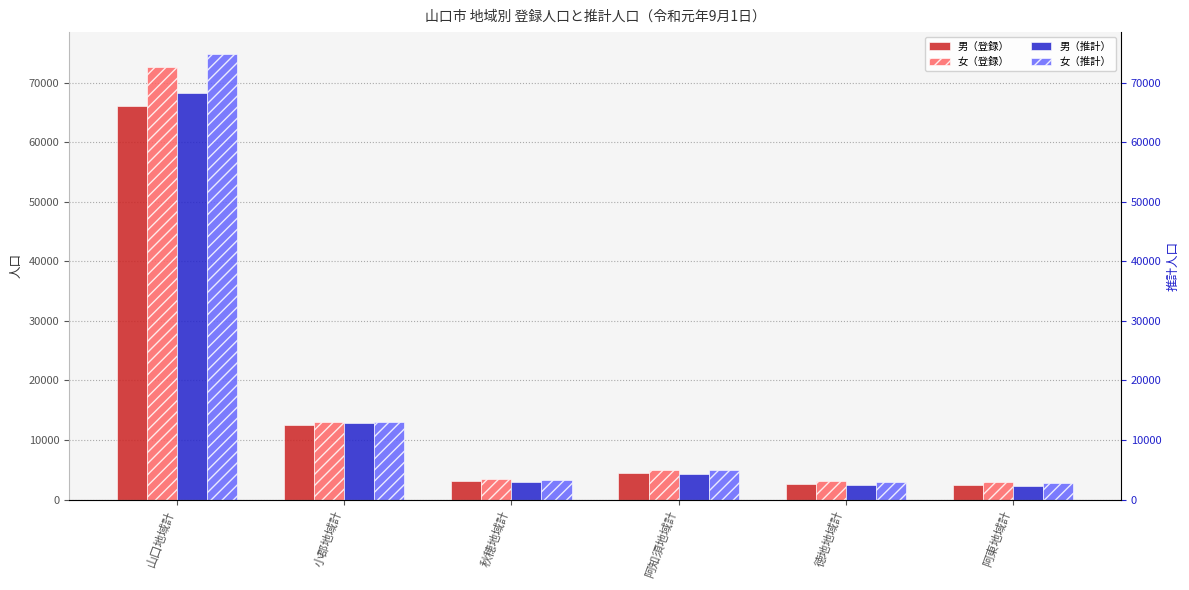

Reading left to right, what are all the values shown in this chart?

男（登録）: 山口地域計=66141	小郡地域計=12558	秋穂地域計=3080	阿知須地域計=4433	徳地地域計=2649	阿東地域計=2509
女（登録）: 山口地域計=72652	小郡地域計=13088	秋穂地域計=3487	阿知須地域計=4935	徳地地域計=3070	阿東地域計=2974
男（推計）: 山口地域計=68256	小郡地域計=12876	秋穂地域計=2911	阿知須地域計=4336	徳地地域計=2468	阿東地域計=2277
女（推計）: 山口地域計=74754	小郡地域計=13097	秋穂地域計=3353	阿知須地域計=4938	徳地地域計=2884	阿東地域計=2741